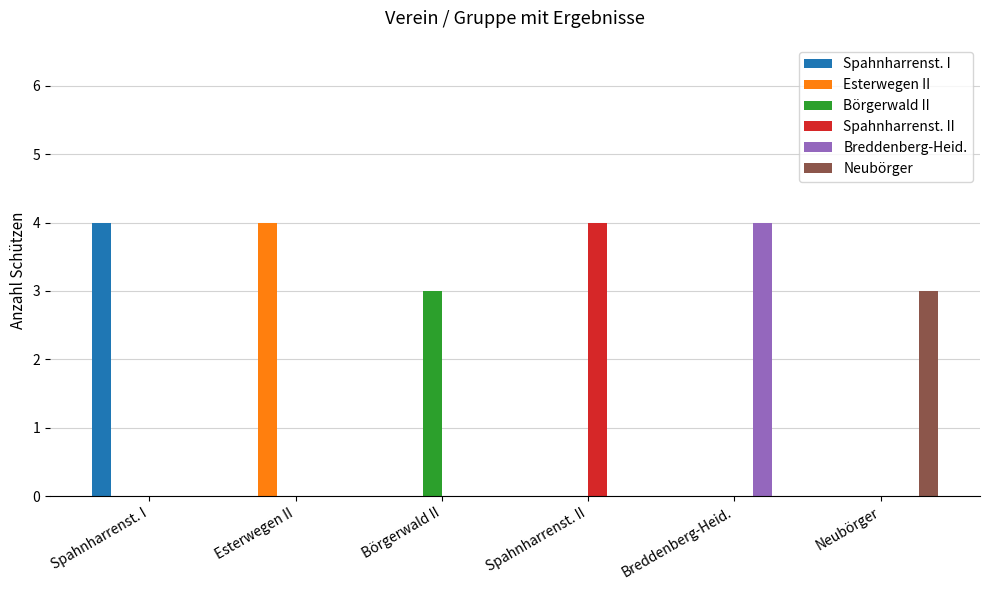

What are all the series names shown in the legend?

Spahnharrenst. I, Esterwegen II, Börgerwald II, Spahnharrenst. II, Breddenberg-Heid., Neubörger